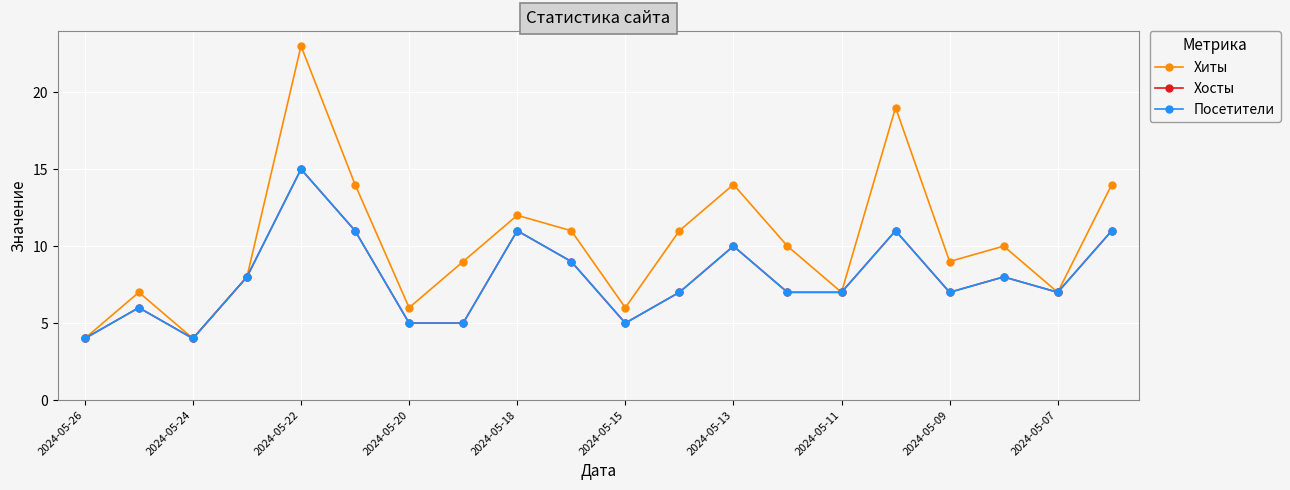

Does the chart have visible grid lines?

Yes